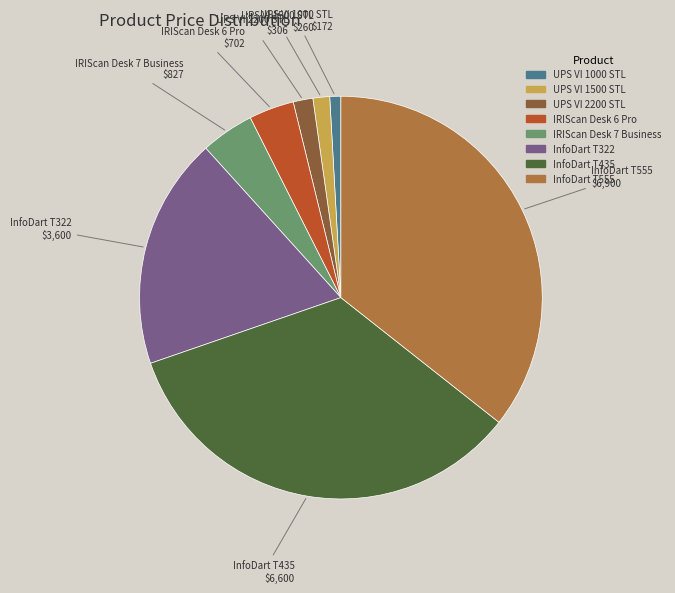

What is the largest slice in the pie chart?

InfoDart T555